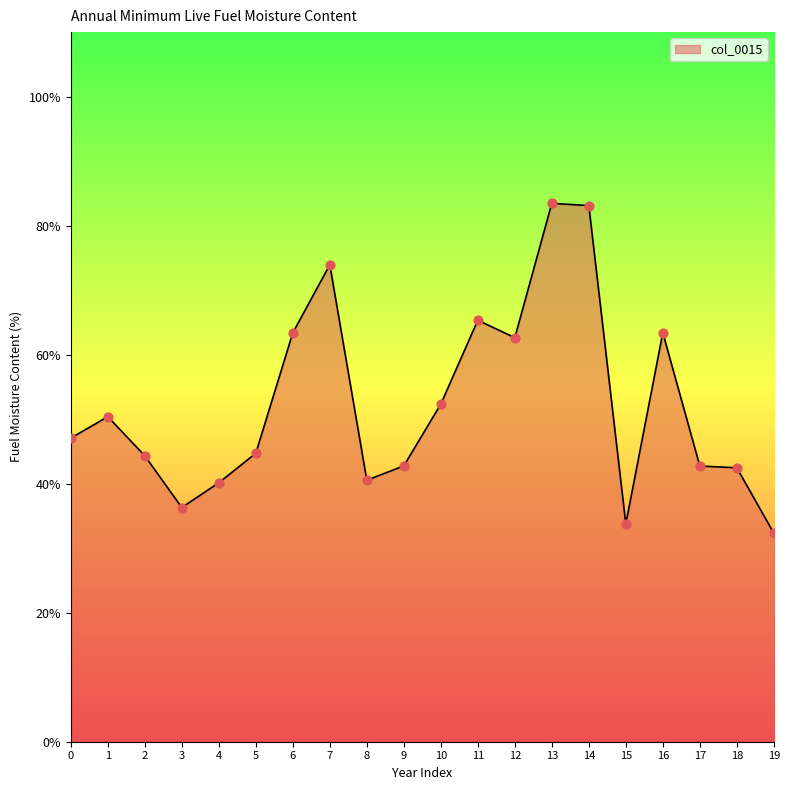

What is the change in value from 4 to 17?

+2.6